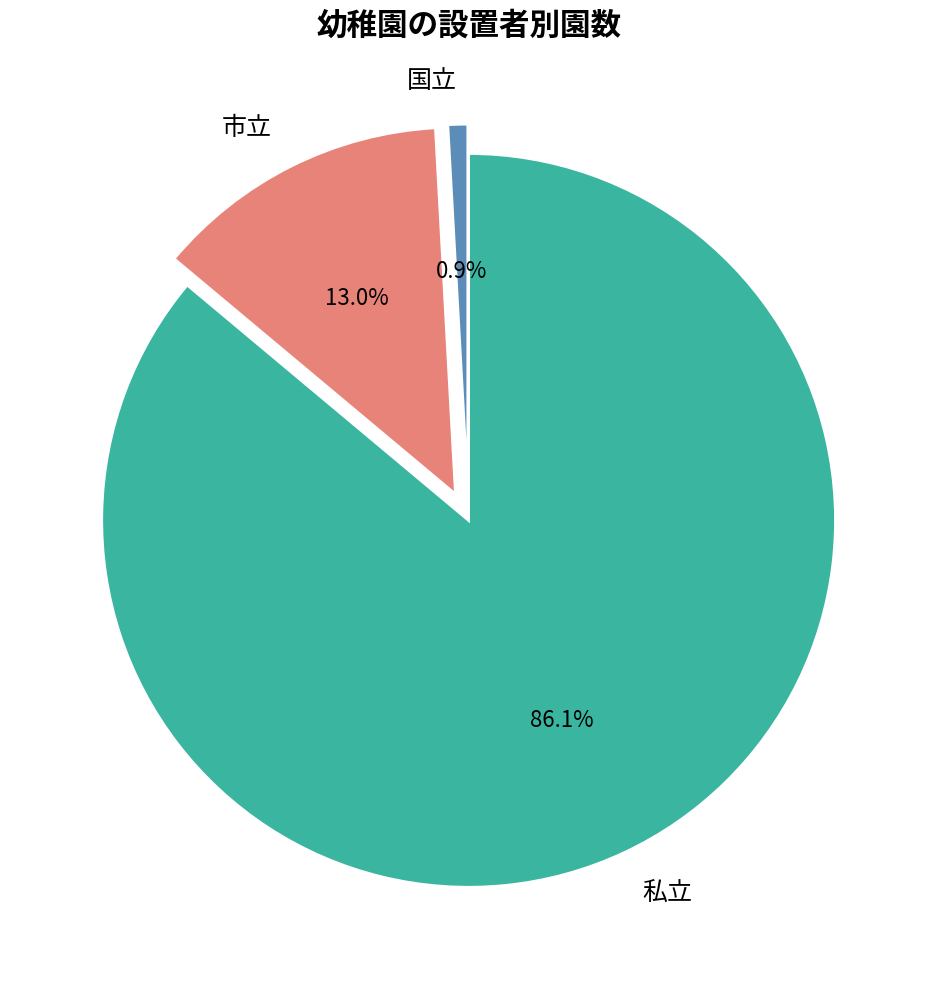

Combined, do 国立 and 市立 account for over 50%?

No